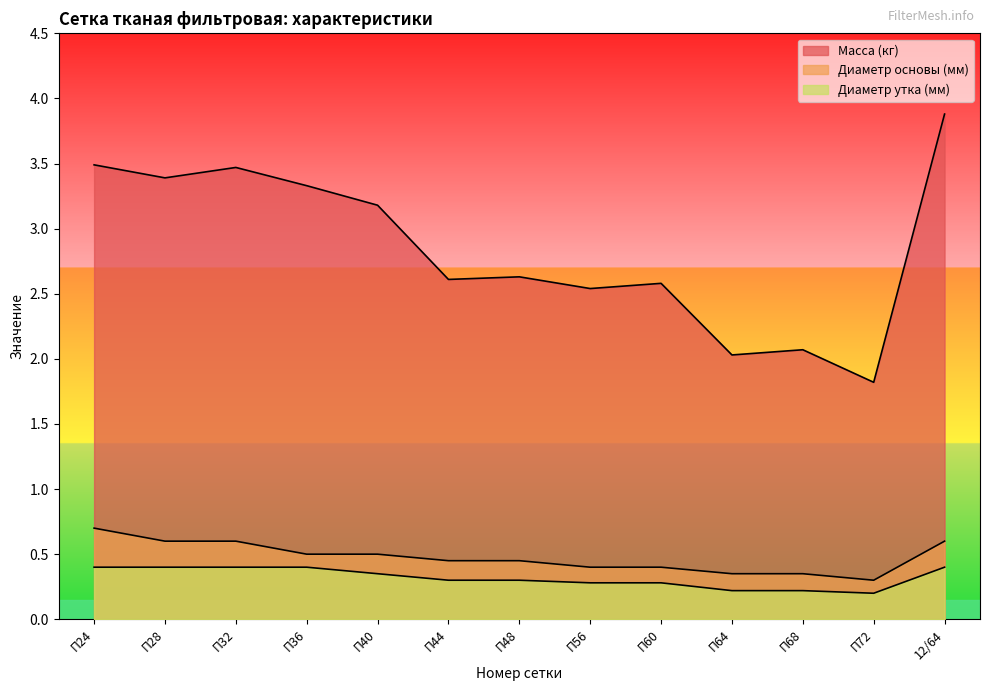

The value of Масса (кг) at П24 is 6.0. True or false?

False